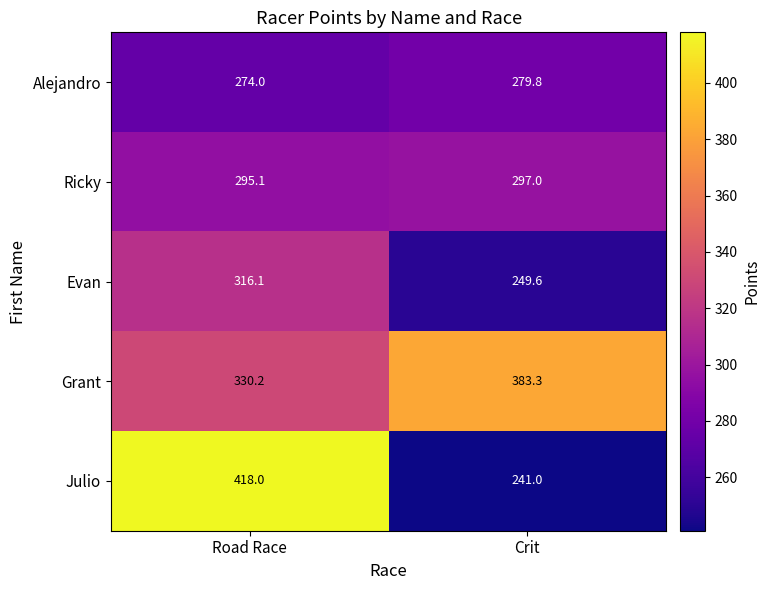

Where is Alejandro nearest to the value 276?

Road Race